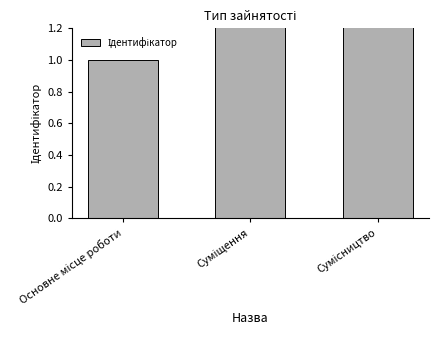

What position from the left is Сумісництво?

3